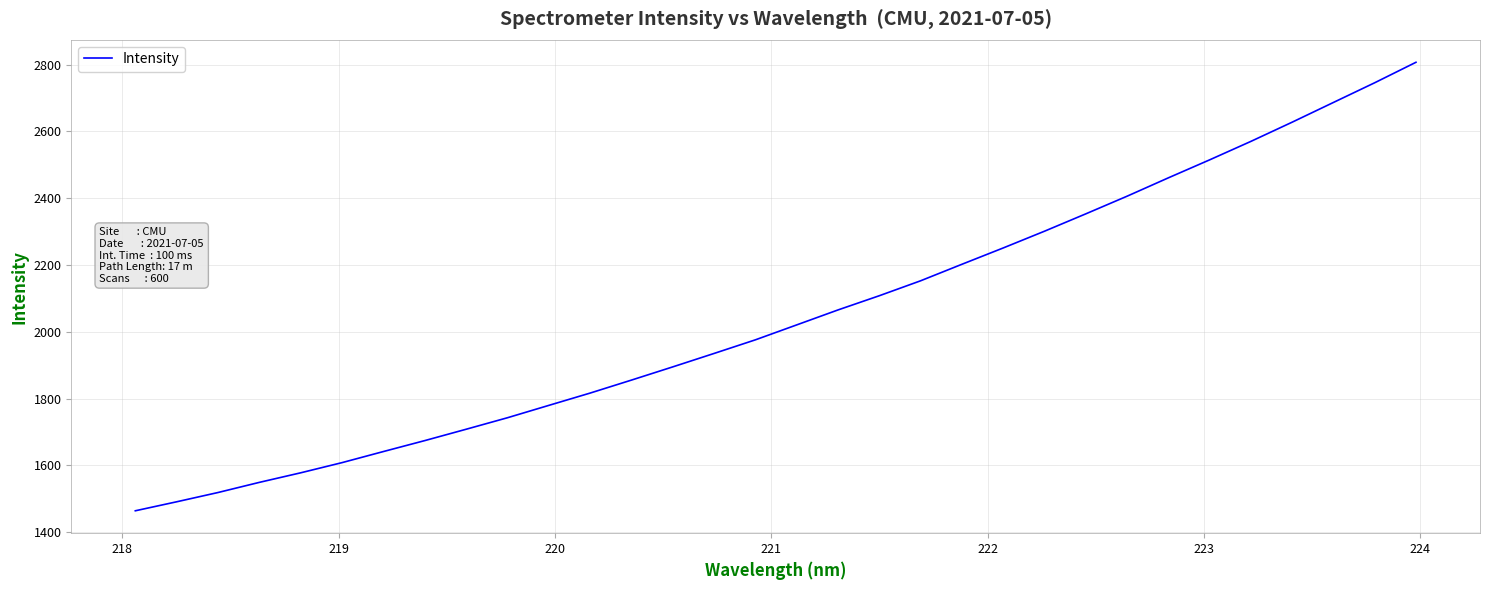

What is the greatest value displayed?

2806.7